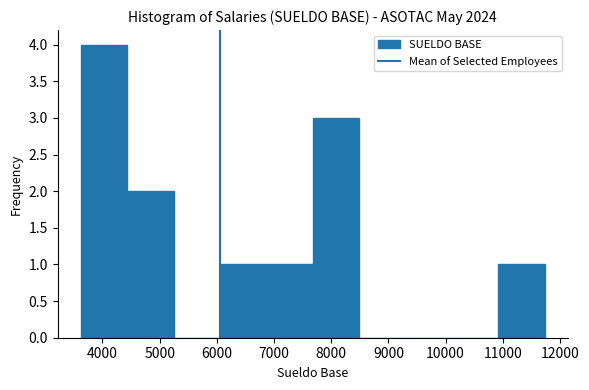

Over which range of the x-axis is the bar tallest?

3600 to 4400